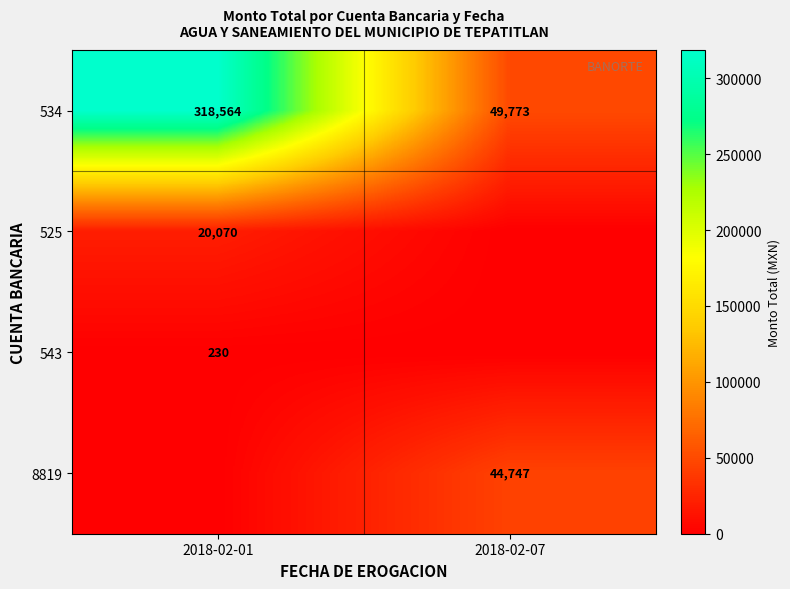

At which label is 534 closest to 184168?

2018-02-07